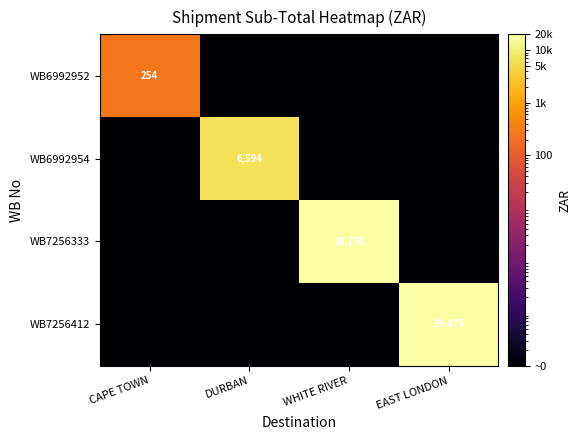

At which category is the sum across all series the highest?

WHITE RIVER